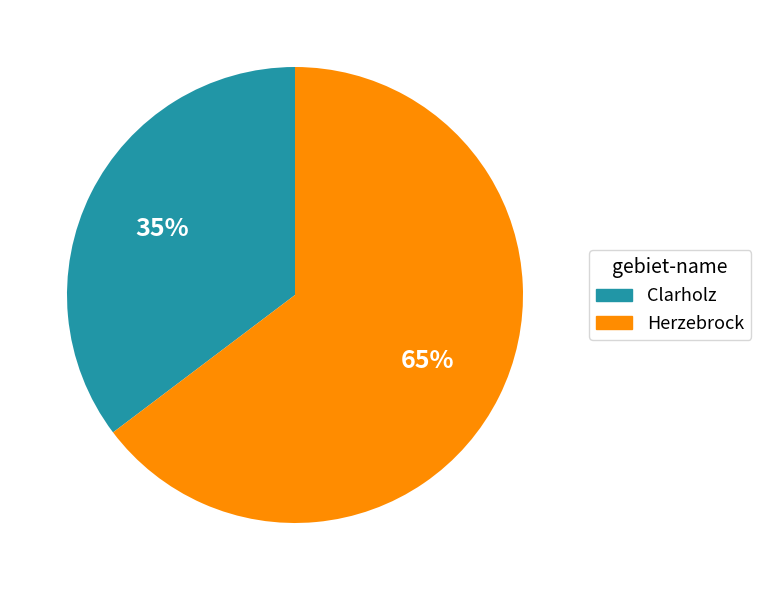

To the nearest percent, what is the average slice percentage?

50%